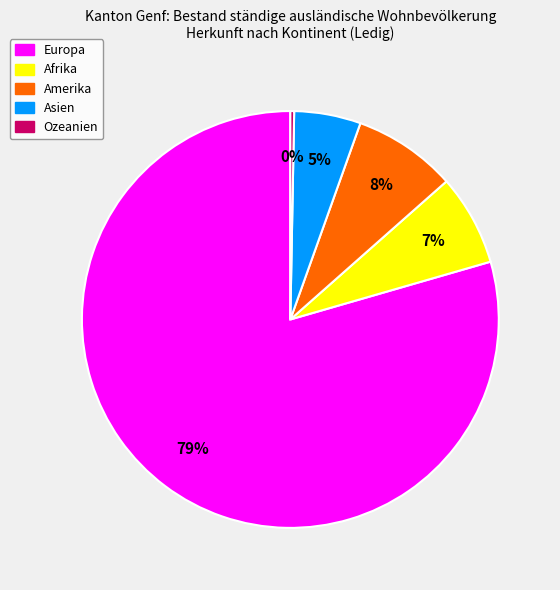

To the nearest percent, what is the combined percentage of Amerika and Ozeanien?

8%